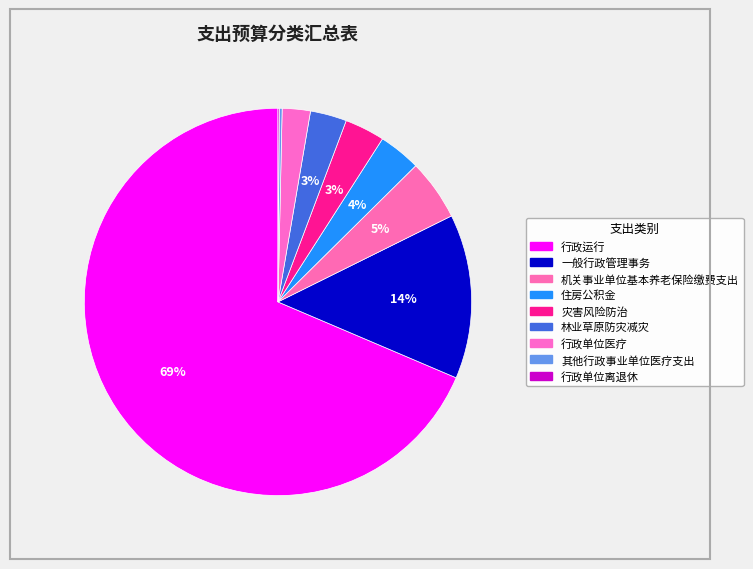

What is the total percentage of 林业草原防灾减灾 and 一般行政管理事务?

16.8%